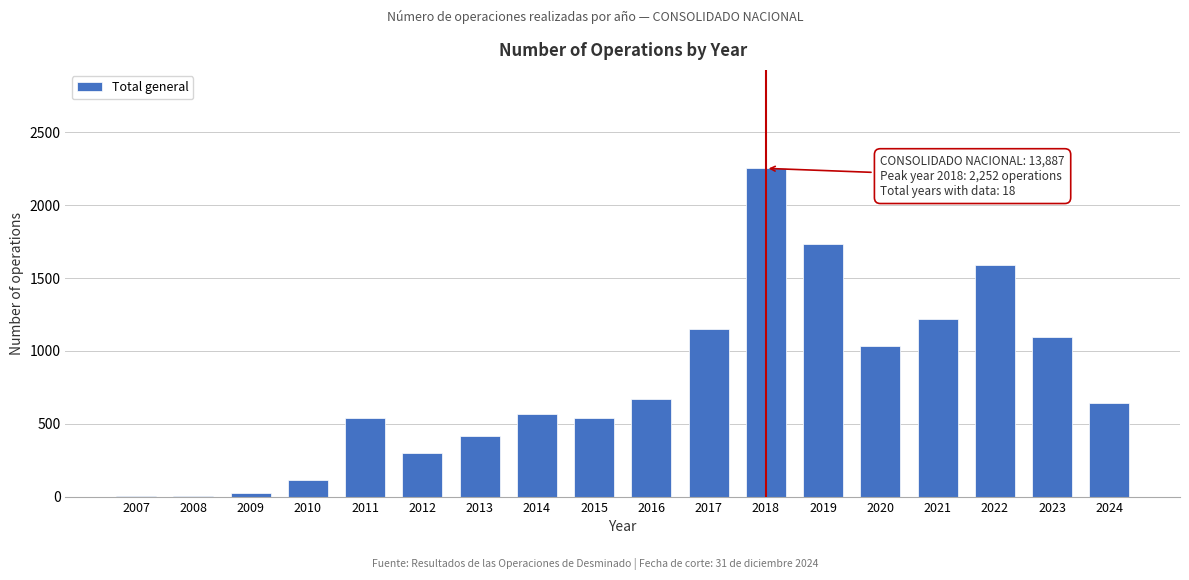

Which category has the highest value across all series?

2018